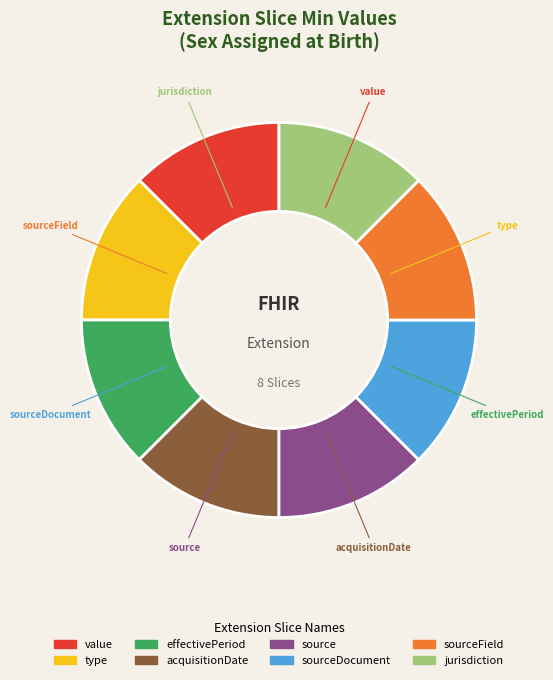

Is there any slice that represents more than half of the pie?

No